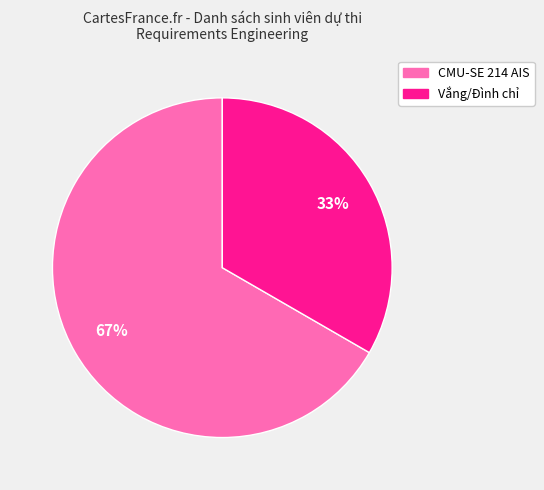

To the nearest percent, what is the combined percentage of CMU-SE 214 AIS and Vắng/Đình chỉ?

100%